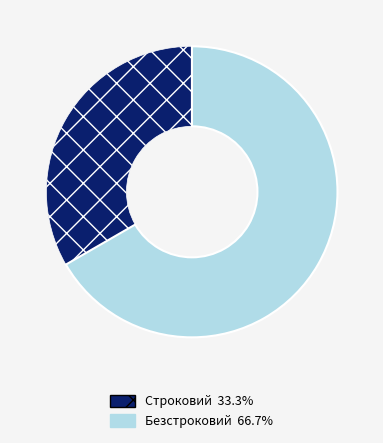

Do Строковий and Безстроковий together represent more than half of the pie?

Yes